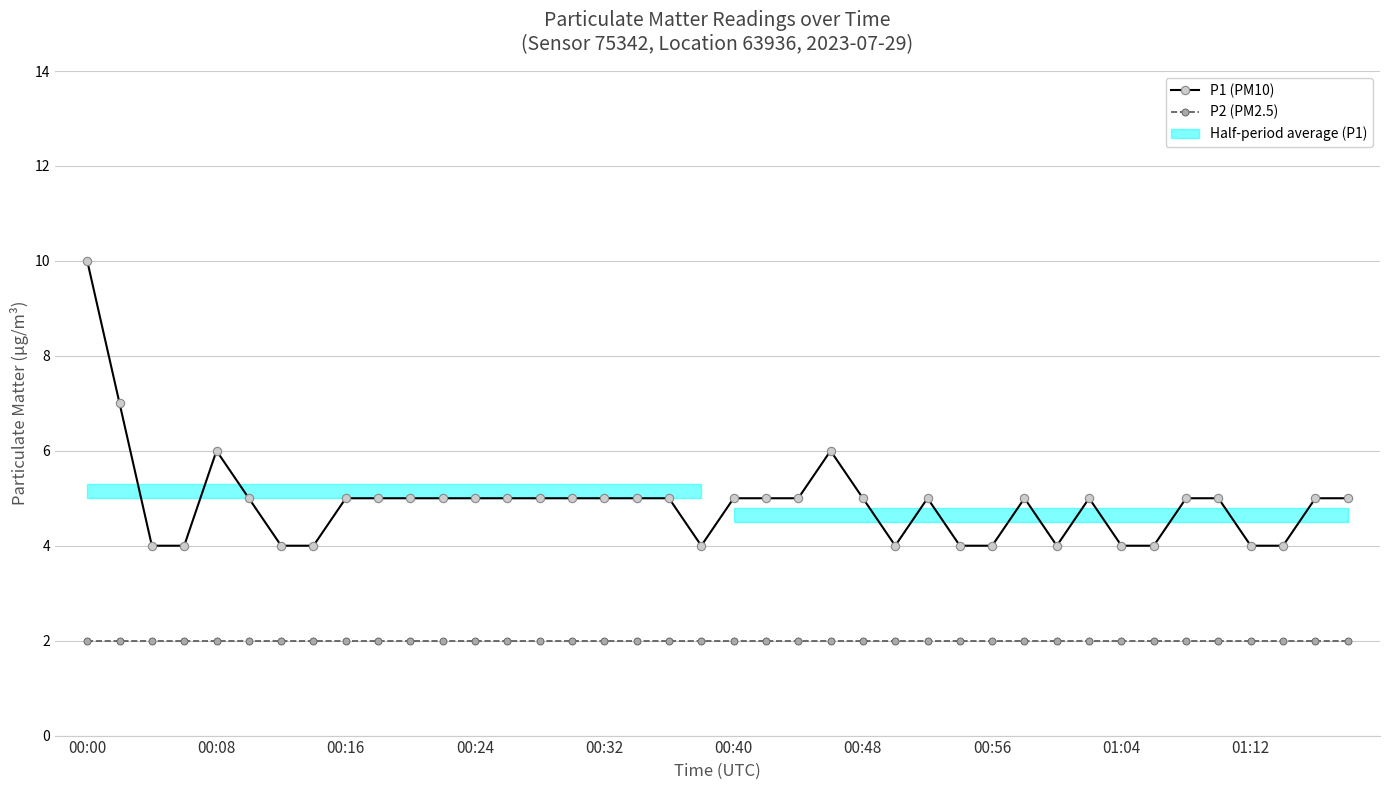

Reading left to right, transcribe all the data shown in this chart.

P1 (PM10): 10	7	4	4	6	5	4	4	5	5	5	5	5	5	5	5	5	5	5	4	5	5	5	6	5	4	5	4	4	5	4	5	4	4	5	5	4	4	5	5
P2 (PM2.5): 2	2	2	2	2	2	2	2	2	2	2	2	2	2	2	2	2	2	2	2	2	2	2	2	2	2	2	2	2	2	2	2	2	2	2	2	2	2	2	2